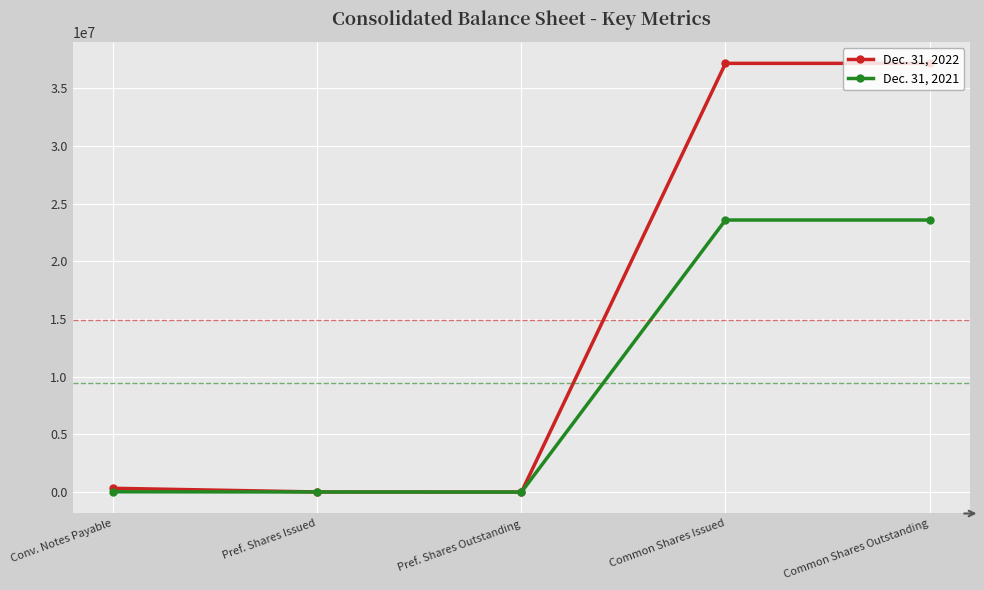

What is the value of the Dec. 31, 2022 point at the 4th from the left?

37174879